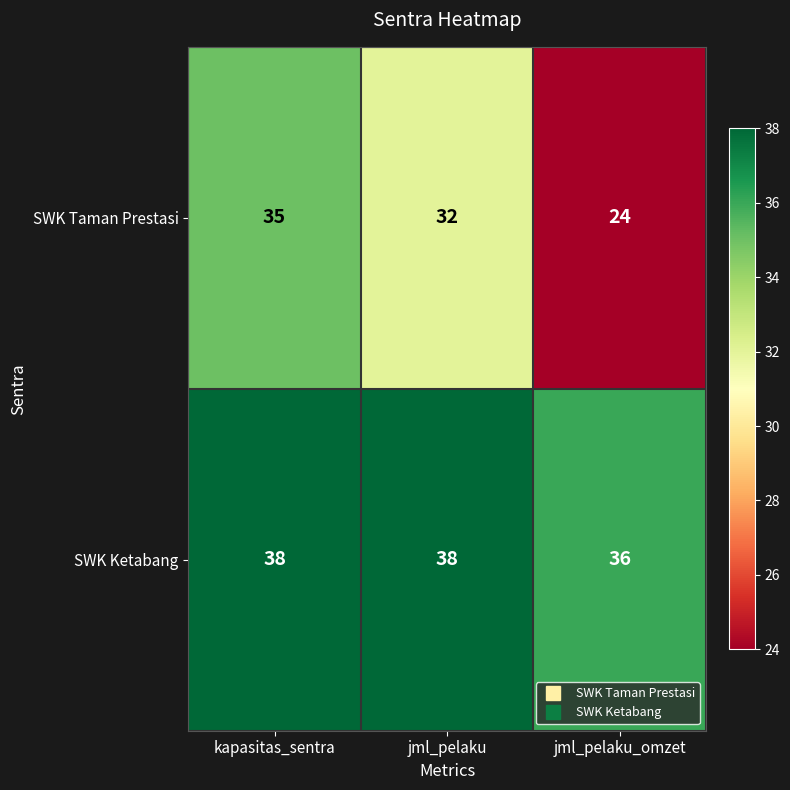

List the series in order of their overall mean, highest first.

SWK Ketabang, SWK Taman Prestasi